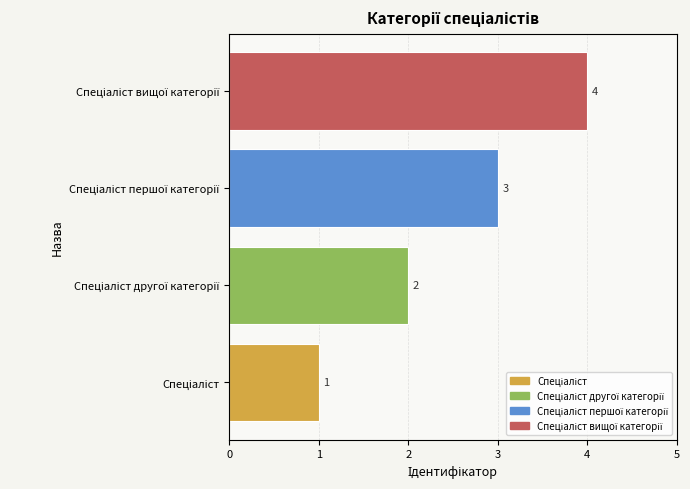

Count the values in the range 2 to 4.

3